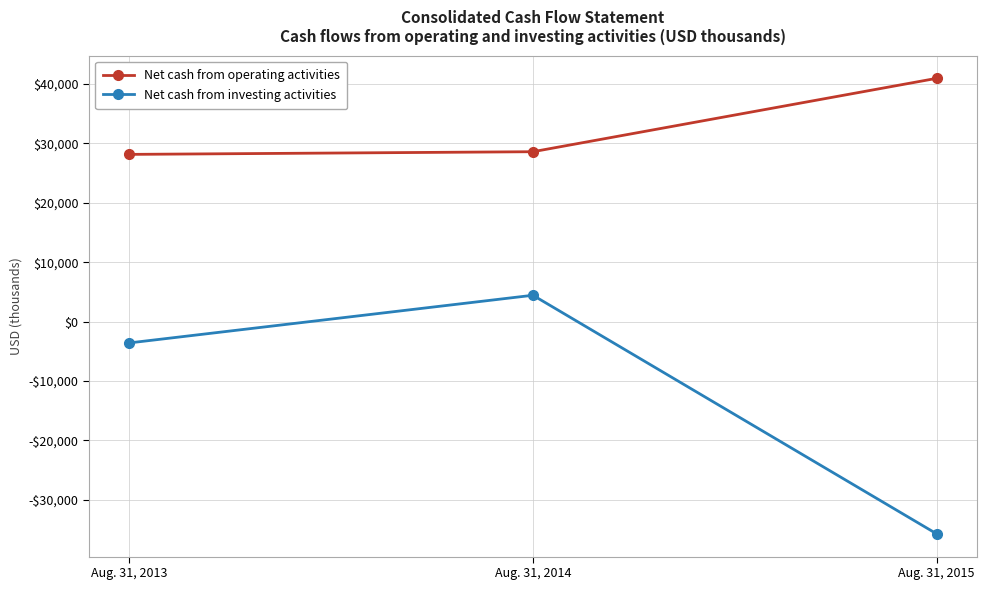

What is the difference between the Net cash from investing activities values at Aug. 31, 2015 and Aug. 31, 2013?

32133